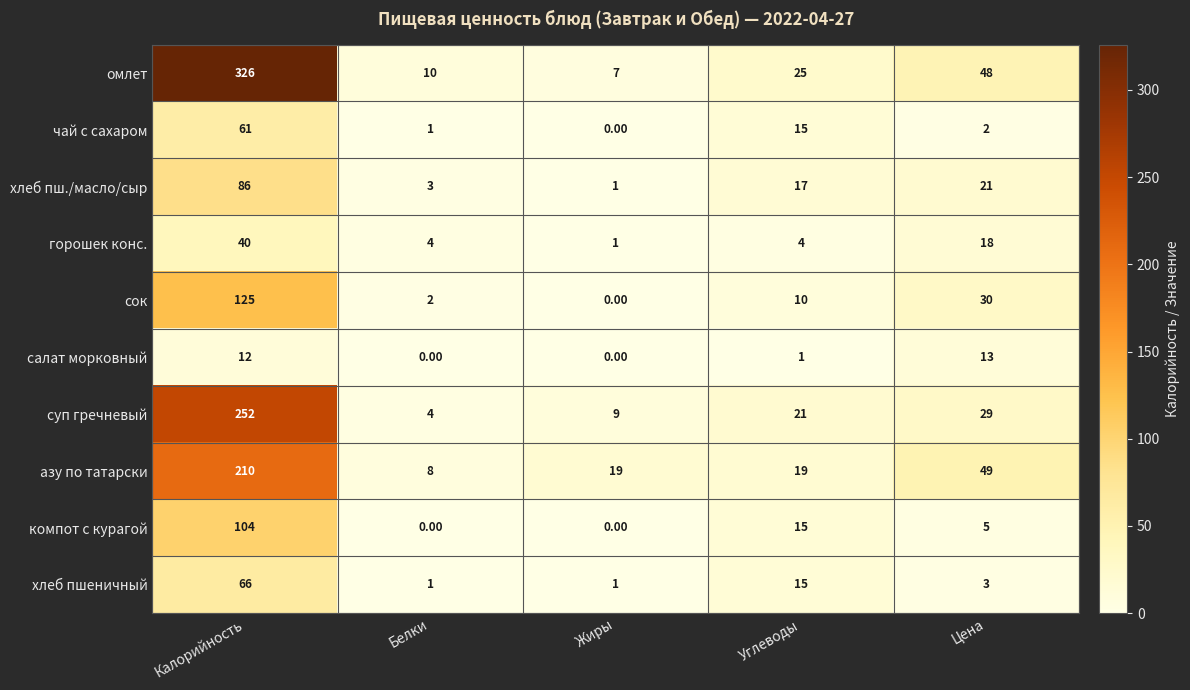

What is the sum of all хлеб пш./масло/сыр values?

128